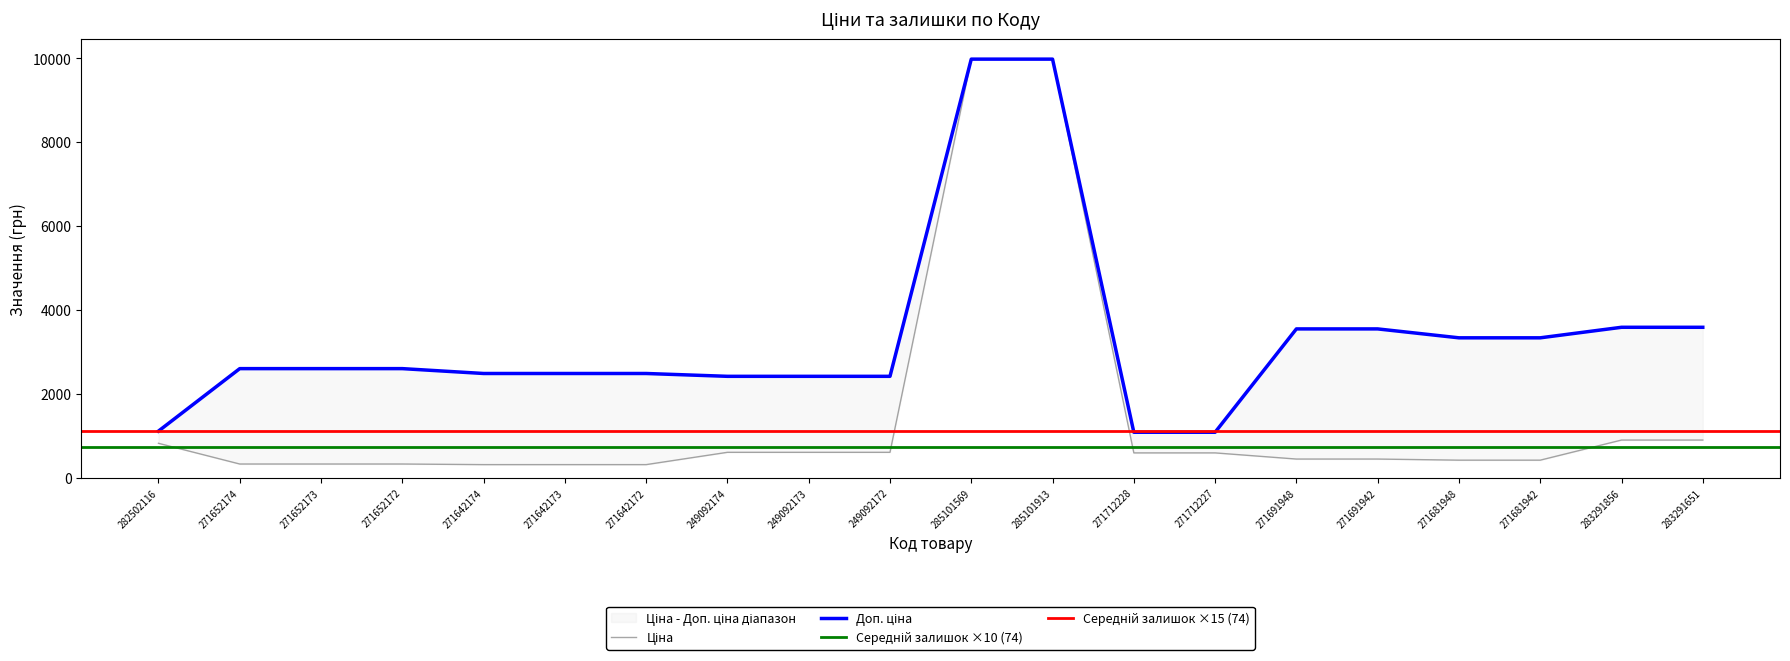

What is the label of the 18th point from the right?

271652173